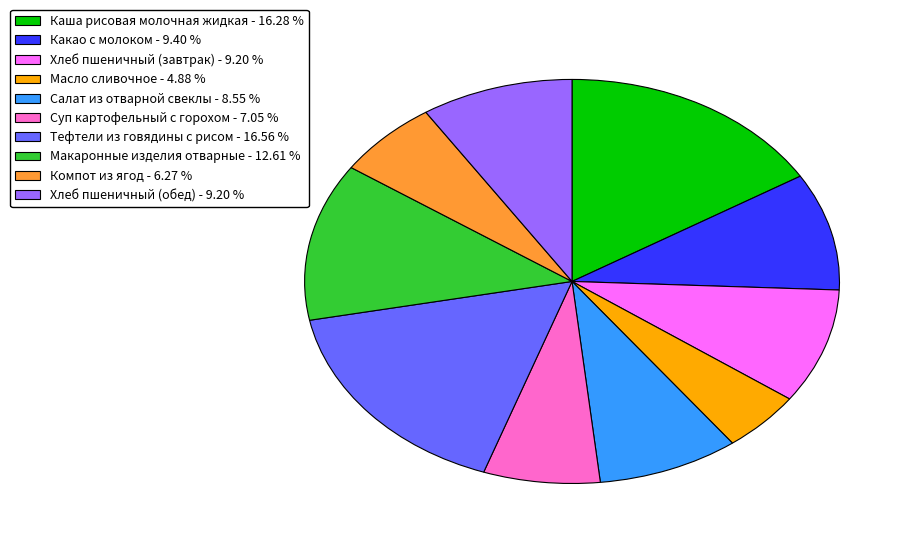

Is the sum of Какао с молоком and Хлеб пшеничный (обед) greater than half?

No